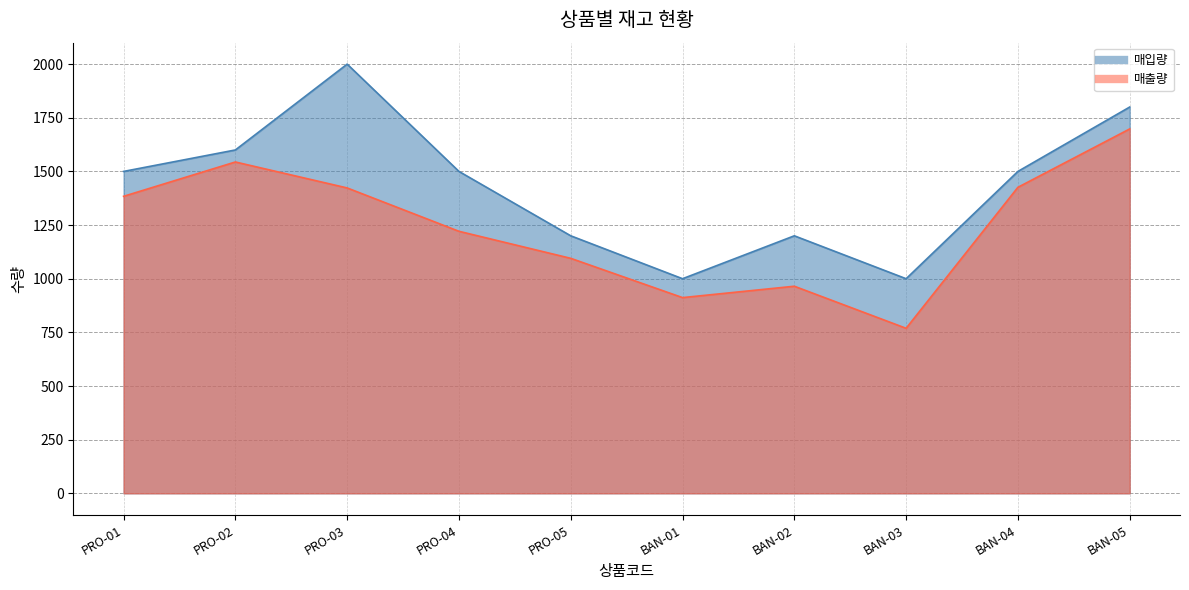

Is it true that 매입량 equals 1564 at BAN-03?

False